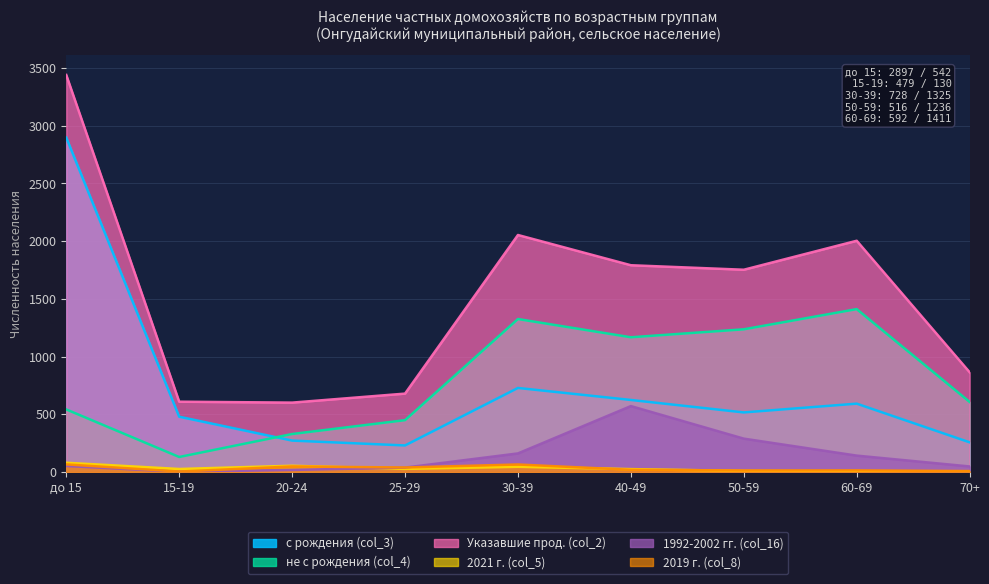

What is the label of the 5th point from the right?

30-39